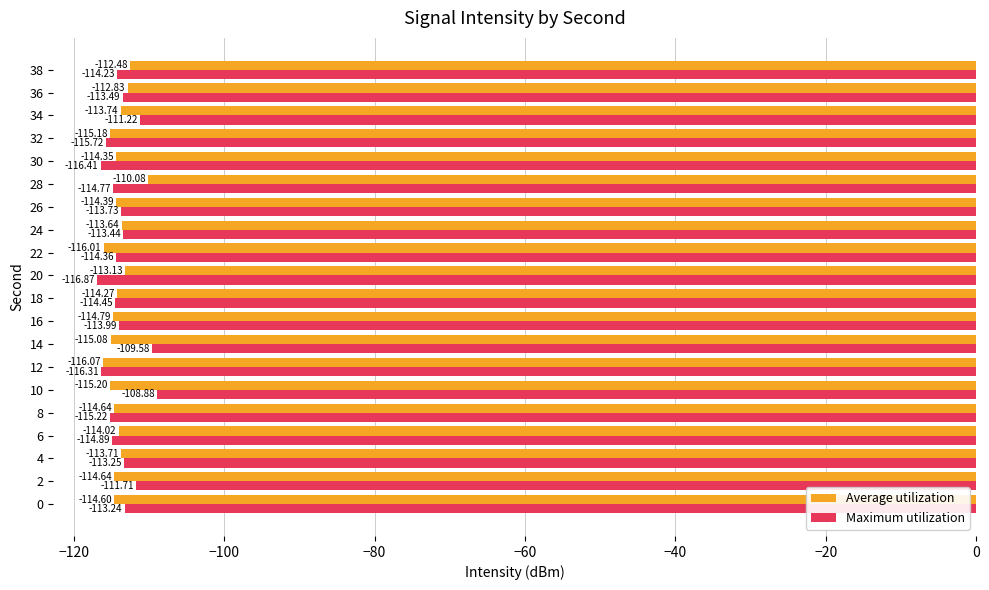

Which series has the largest total across all categories?

Maximum utilization